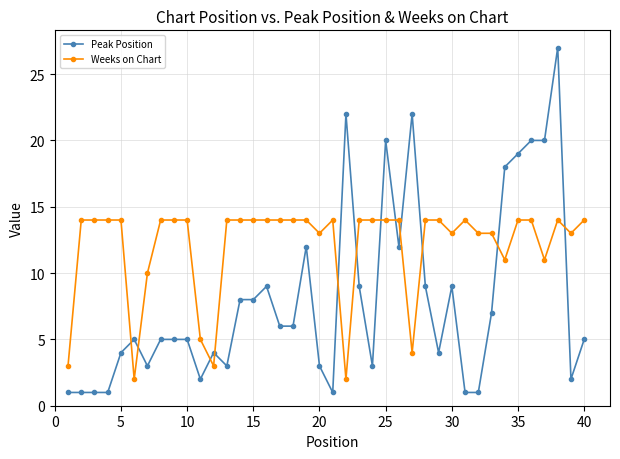

Reading right to left, transcribe all the data shown in this chart.

Peak Position: 5	2	27	20	20	19	18	7	1	1	9	4	9	22	12	20	3	9	22	1	3	12	6	6	9	8	8	3	4	2	5	5	5	3	5	4	1	1	1	1
Weeks on Chart: 14	13	14	11	14	14	11	13	13	14	13	14	14	4	14	14	14	14	2	14	13	14	14	14	14	14	14	14	3	5	14	14	14	10	2	14	14	14	14	3